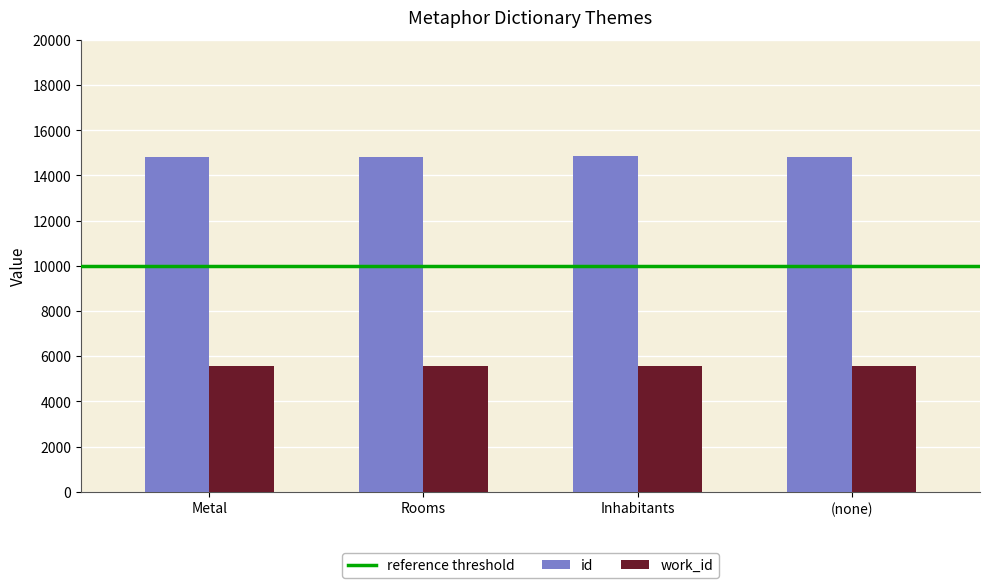

Which series has the largest range (max minus min)?

id